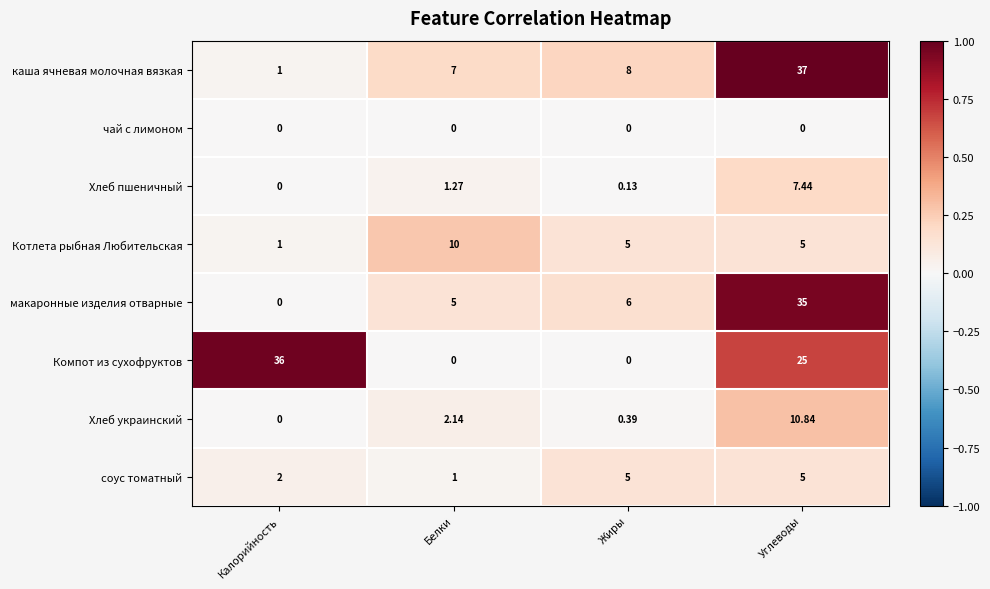

Which label corresponds to the largest value in the chart?

Углеводы